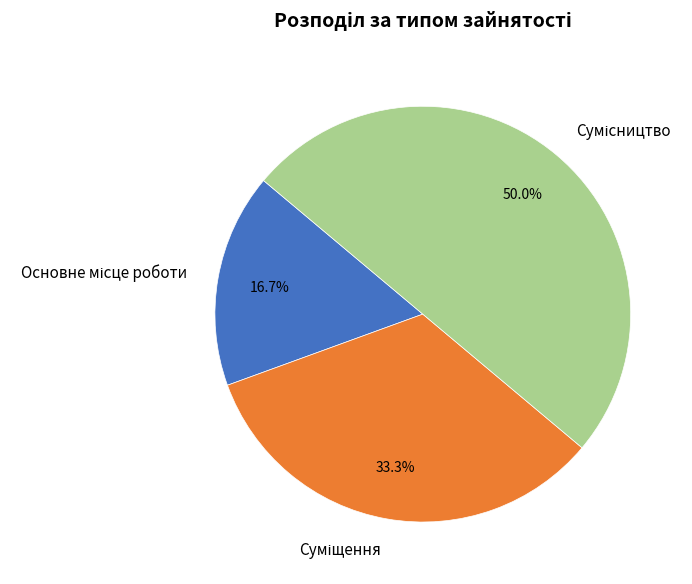

How many segments does this pie chart have?

3